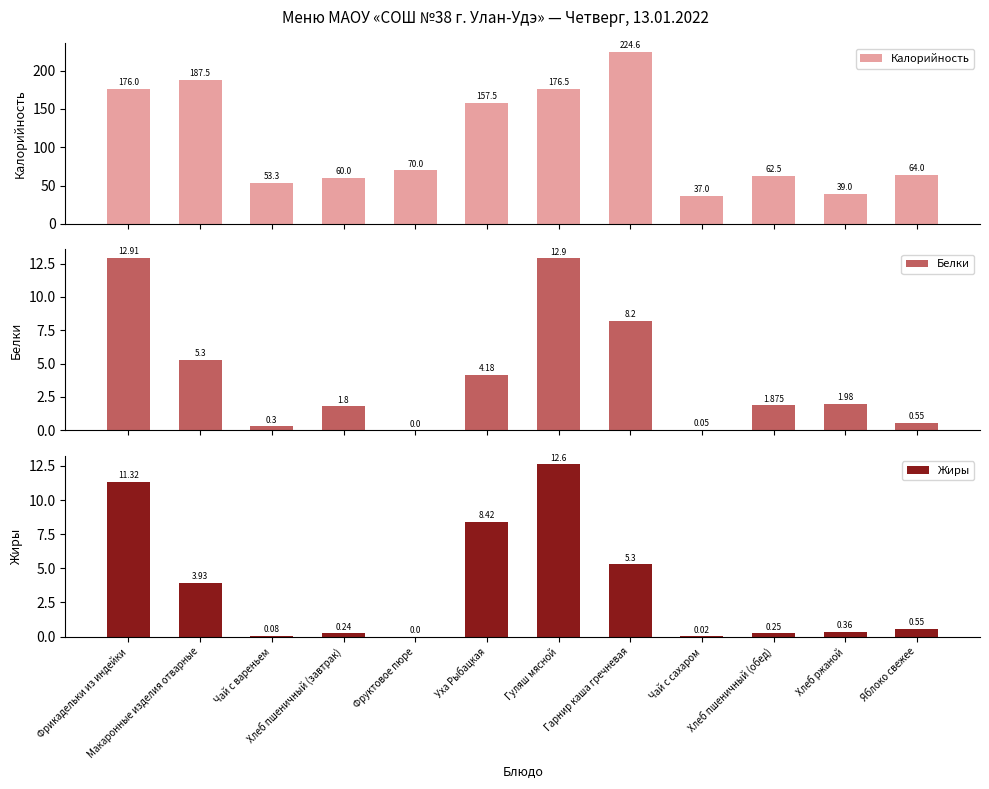

Rank the series by their maximum value, from highest to lowest.

Калорийность, Белки, Жиры